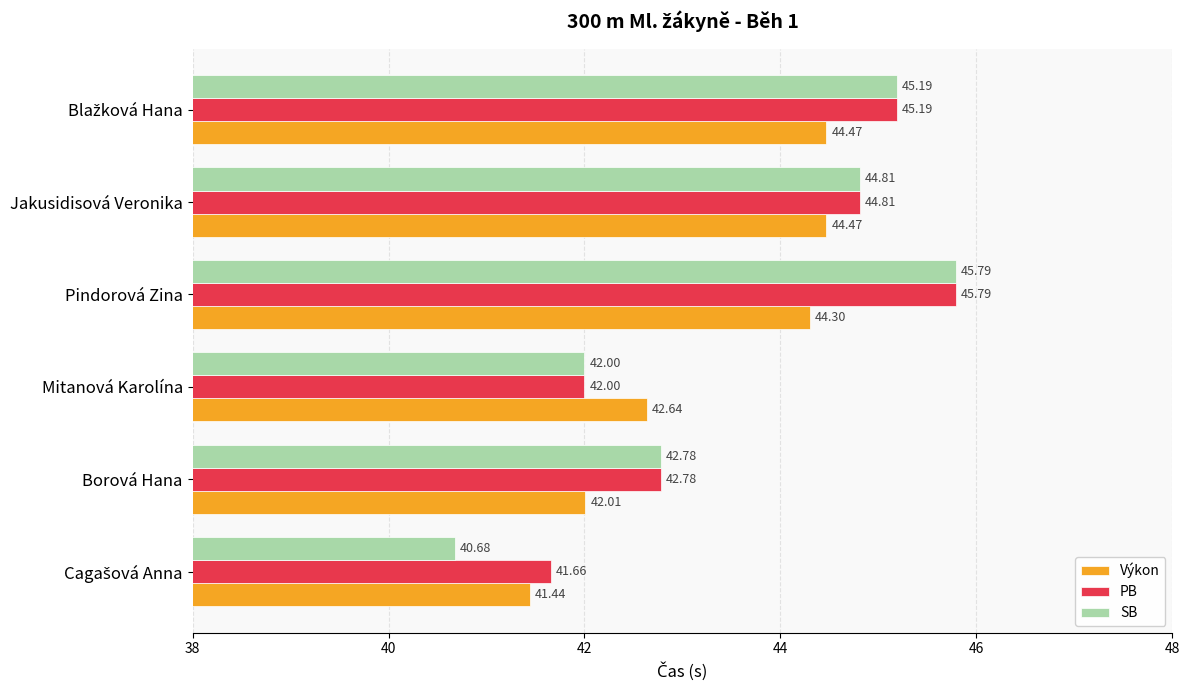

Where is Výkon nearest to the value 42?

Borová Hana